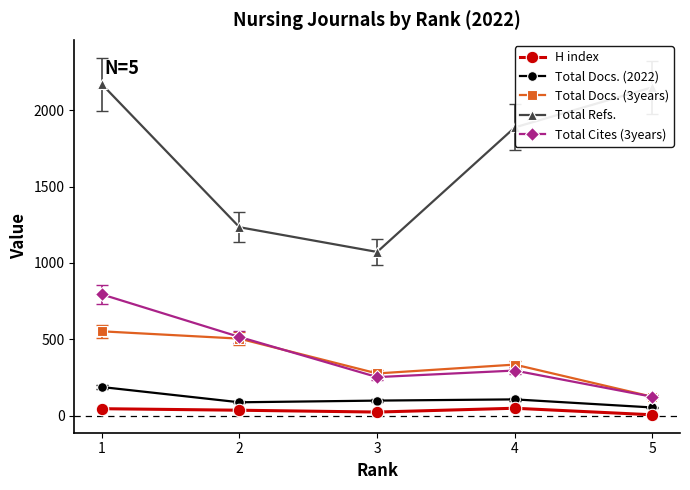

True or false: Total Cites (3years) and Total Refs. intersect in this chart.

False